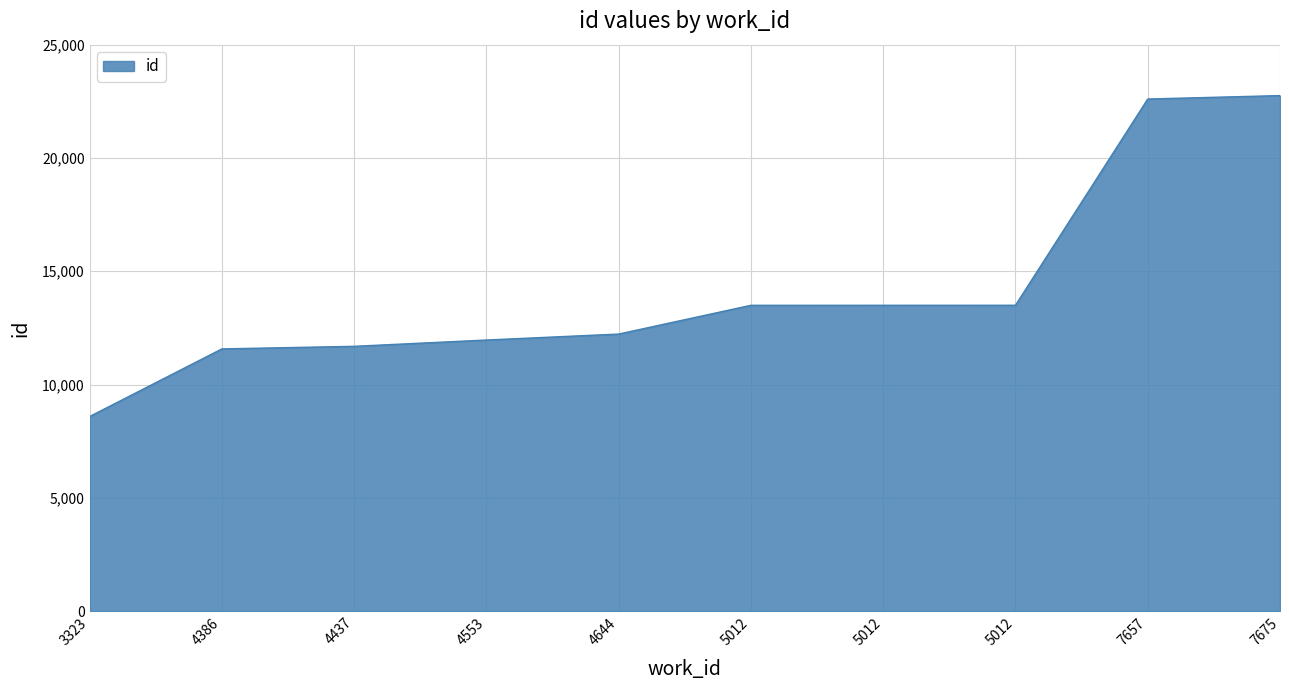

Reading left to right, what are all the values shown in this chart?

8591	11575	11689	11967	12230	13499	13500	13501	22602	22753